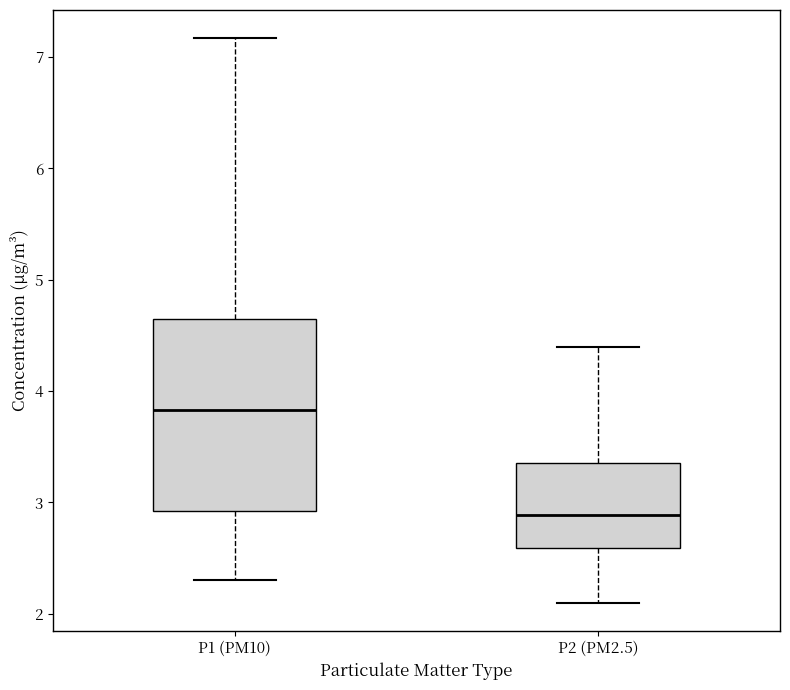

Reading left to right, read every box against the y-axis: the position of its median line, the range the box covers, and the ends of its whiskers. The values are not printed on the chart, so give them approximately, as read against the axis.

P1 (PM10): median 3.8, box 2.9 to 4.6, whiskers 2.3 to 7.2
P2 (PM2.5): median 2.9, box 2.6 to 3.4, whiskers 2.1 to 4.4